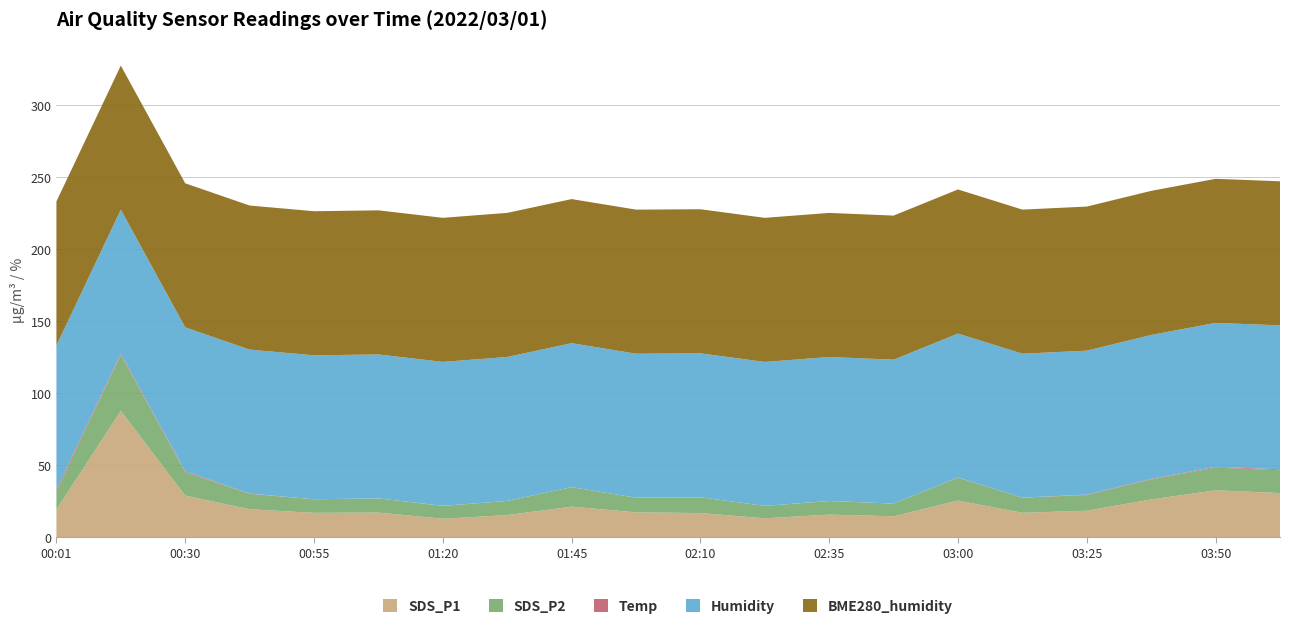

Reading left to right, transcribe all the data shown in this chart.

SDS_P1: 19.4	87.8	29.0	19.5	17.1	17.2	12.9	15.5	21.4	17.4	16.9	13.2	15.8	14.7	25.6	17.1	18.5	26.4	32.7	30.8
SDS_P2: 12.5	38.8	16.2	10.7	9.4	9.8	8.8	9.8	13.6	10.2	10.9	8.7	9.4	8.8	15.9	10.5	10.9	13.8	15.8	15.9
Temp: 1.4	0.9	0.6	0.2	0.0	0.0	0.1	-0.4	-0.4	0.0	-0.2	-0.3	0.1	-0.4	0.1	0.0	0.3	0.4	0.5	0.6
Humidity: 99.9	99.9	99.9	99.9	99.9	99.9	99.9	99.9	99.9	99.9	99.9	99.9	99.9	99.9	99.9	99.9	99.9	99.9	99.9	99.9
BME280_humidity: 100.0	100.0	100.0	100.0	100.0	100.0	100.0	100.0	100.0	100.0	100.0	100.0	100.0	100.0	100.0	100.0	100.0	100.0	100.0	100.0